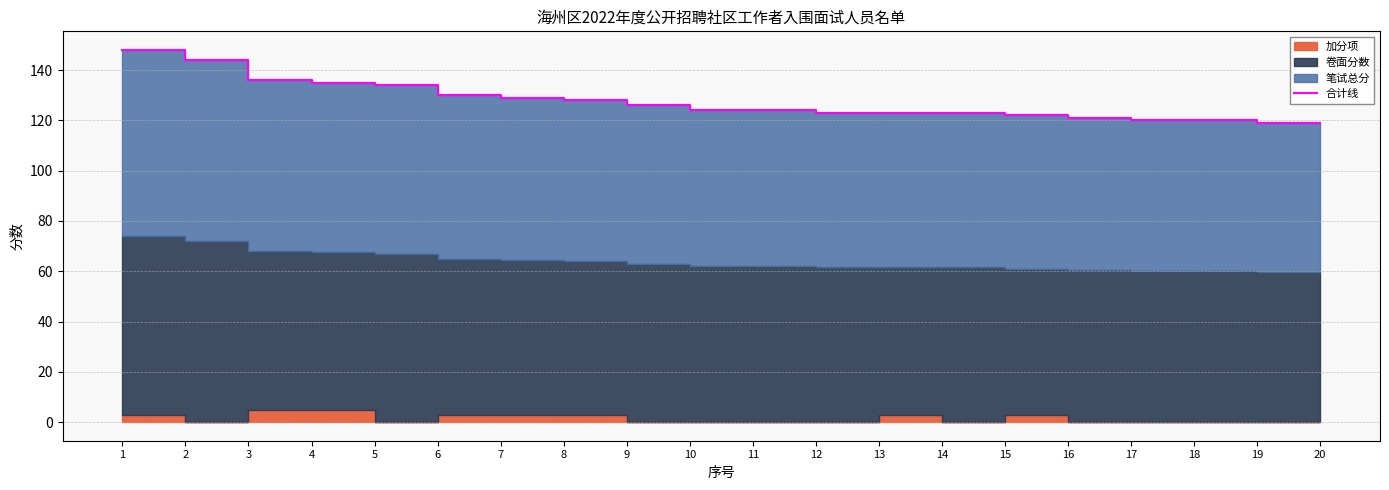

List the labels in order of value, largest first.

1, 2, 3, 4, 5, 6, 7, 8, 9, 10, 11, 12, 13, 14, 15, 16, 17, 18, 19, 20